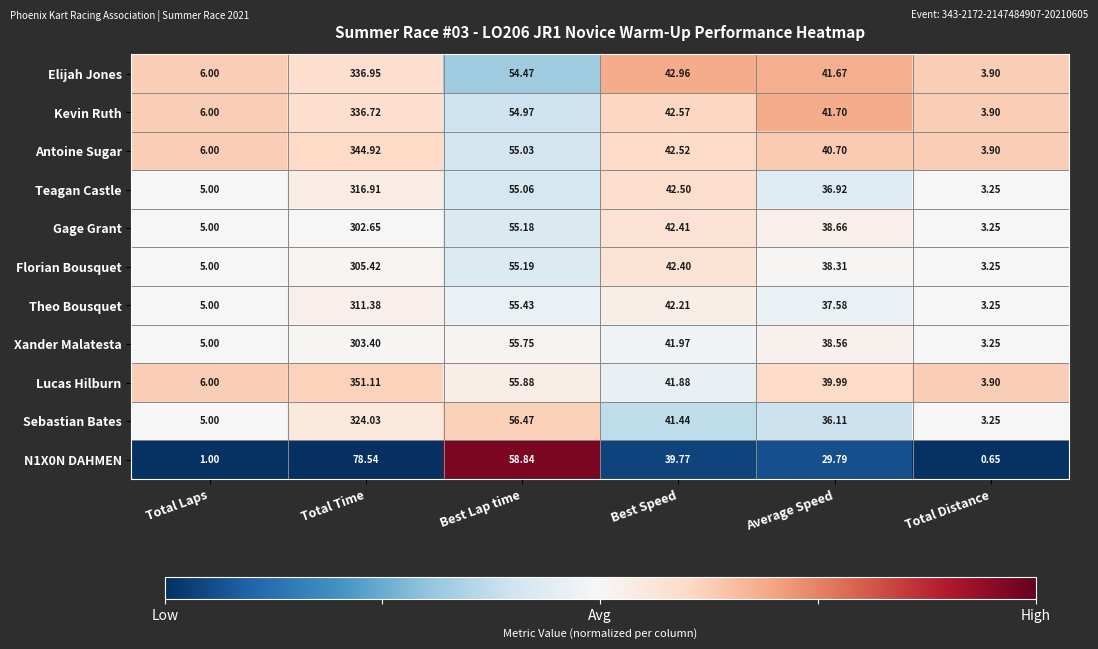

Where is Florian Bousquet nearest to the value 154?

Best Lap time